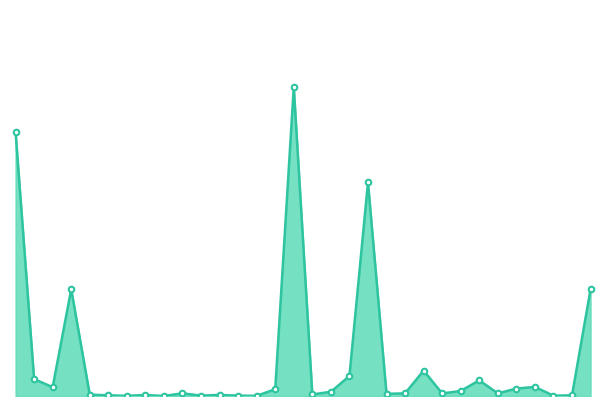

Does the chart have visible grid lines?

No